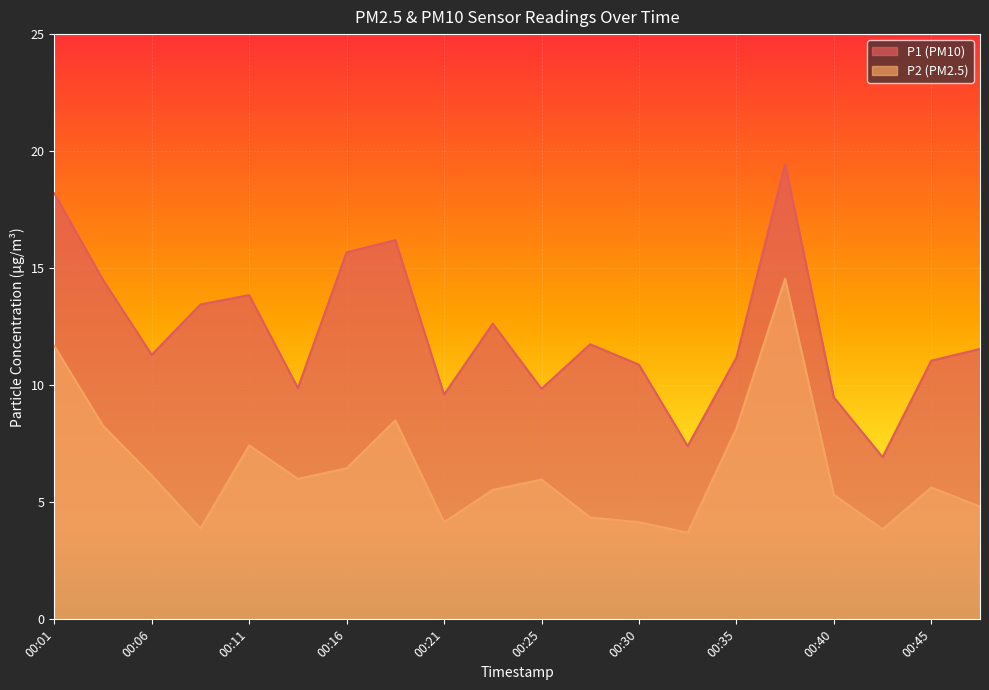

Does the chart display data point markers on the line(s)?

No